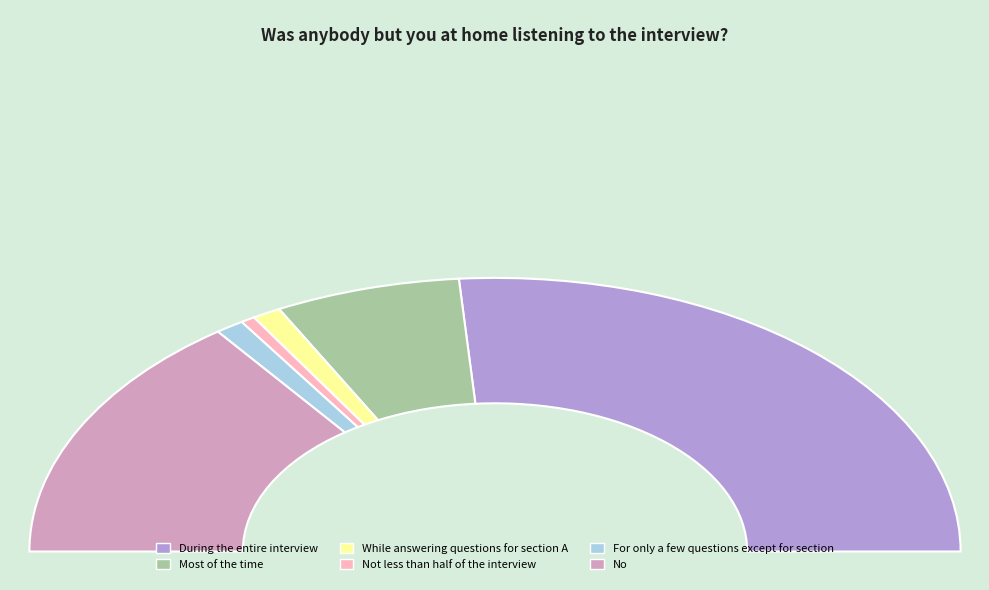

Count the number of slices in the pie.

6